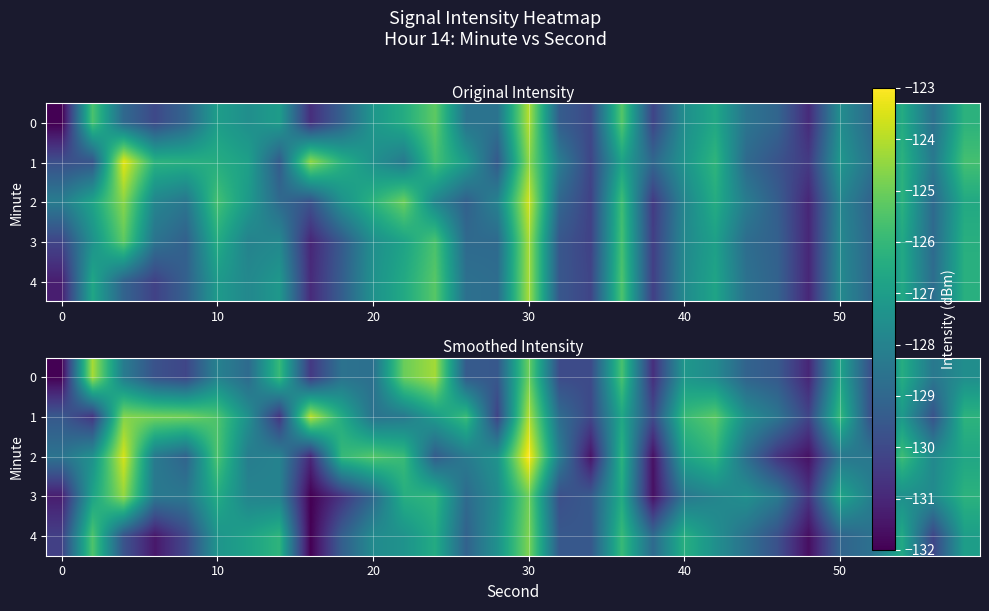

How many data points in 1 are above -127?

13